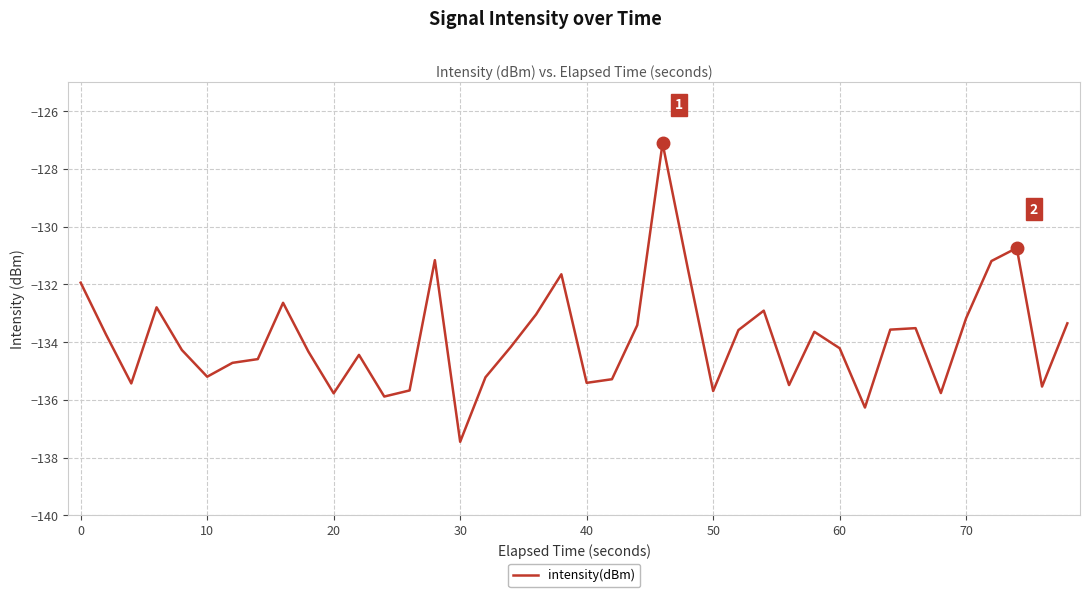

What is the difference between the maximum and minimum values?

10.3